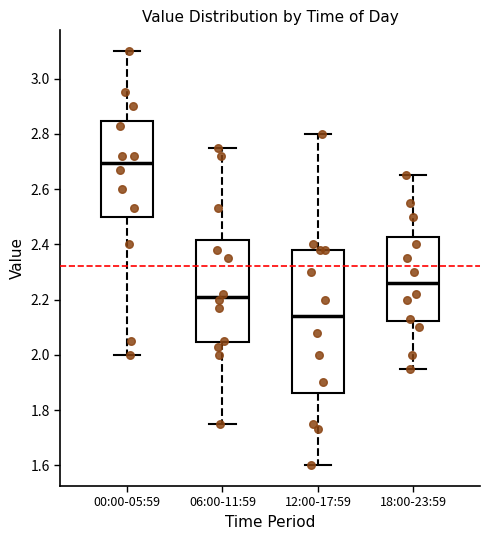

Where does the upper whisker of the box for 00:00-05:59 end on the y-axis? The values are not printed on the chart, so give them approximately, as read against the axis.

3.10